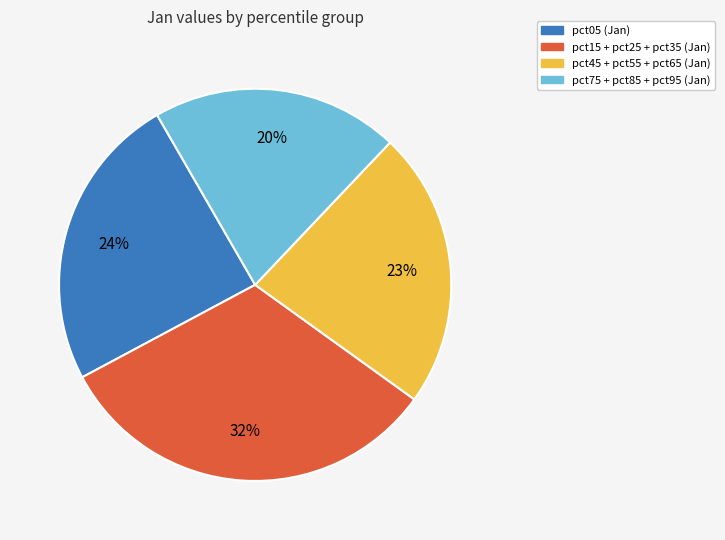

How many slices are in this pie chart?

4